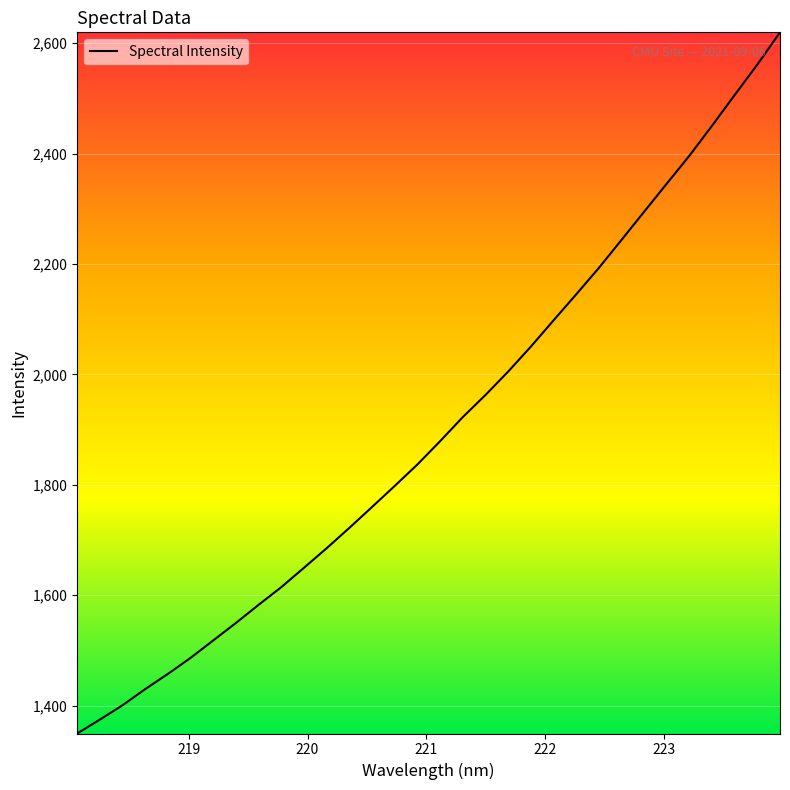

What is the minimum value shown in the chart?

1349.4